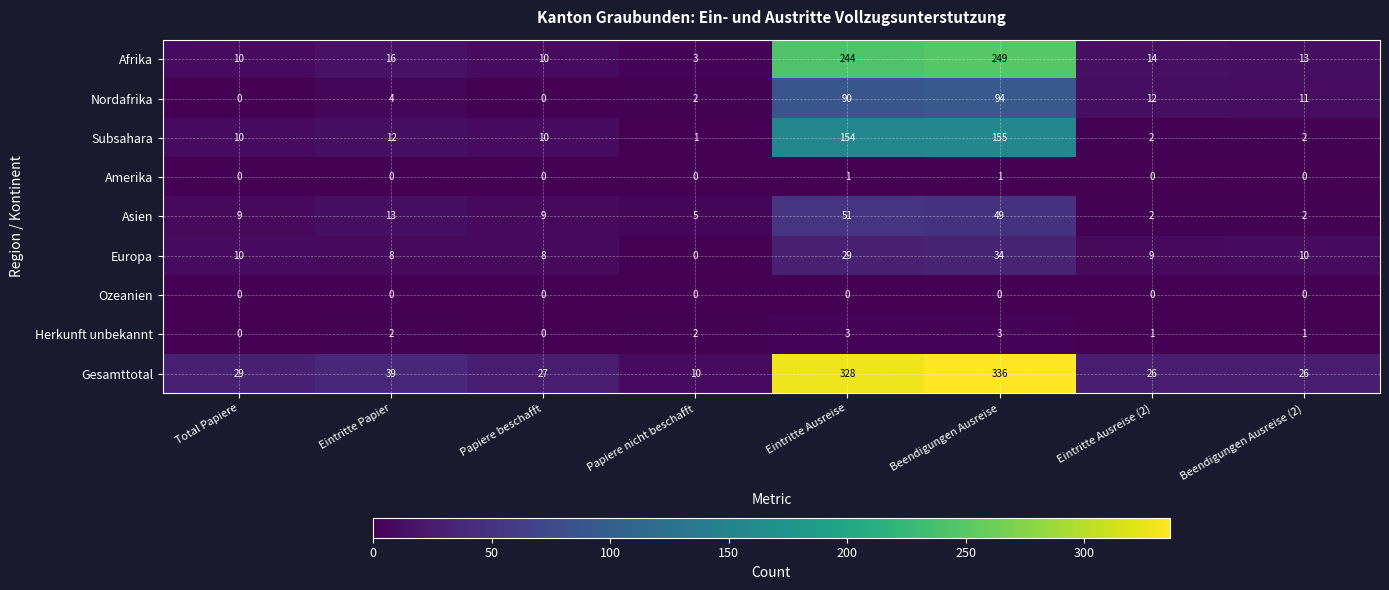

Rank the series by their maximum value, from highest to lowest.

Gesamttotal, Afrika, Subsahara, Nordafrika, Asien, Europa, Herkunft unbekannt, Amerika, Ozeanien